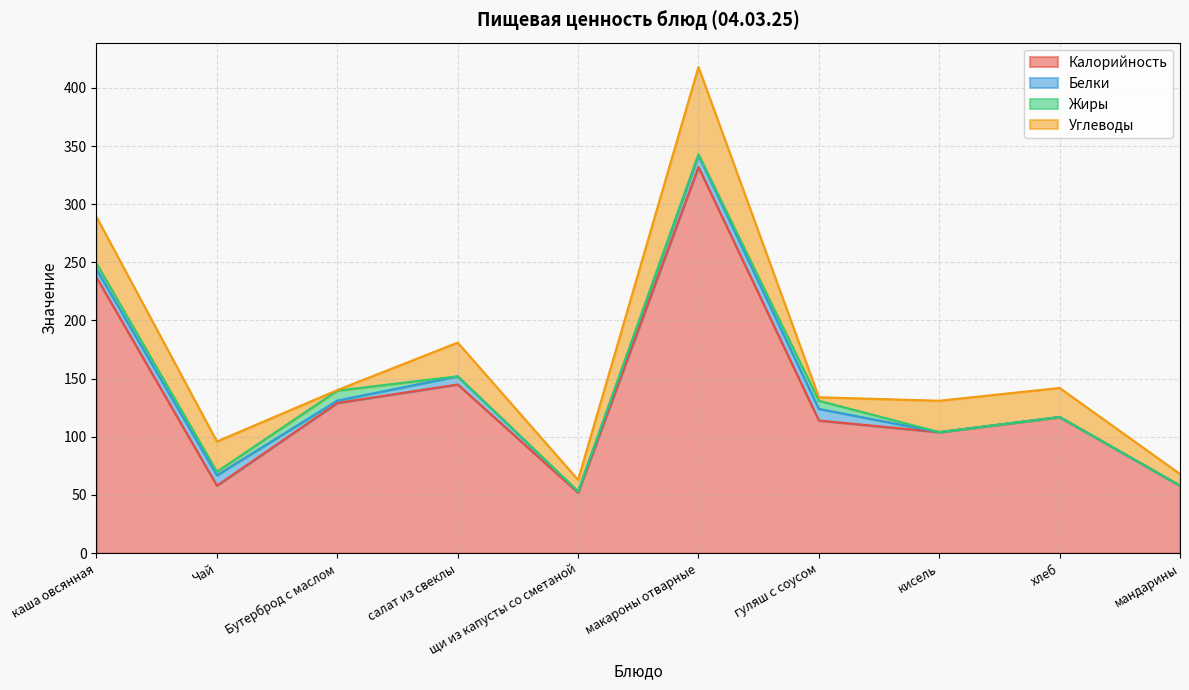

How many lines are shown in the chart?

4